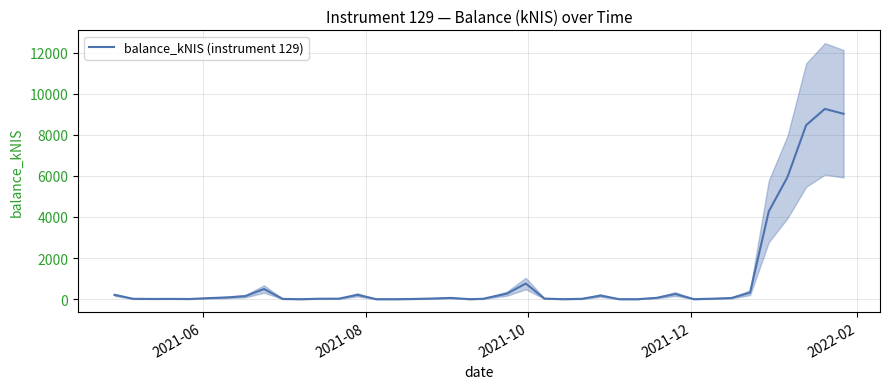

How many lines are shown in the chart?

1